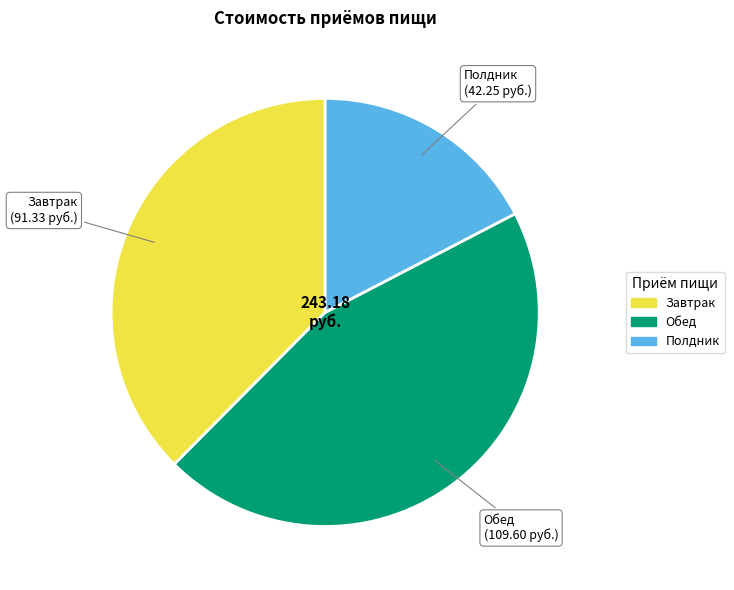

Combined, do Полдник and Обед account for over 50%?

Yes